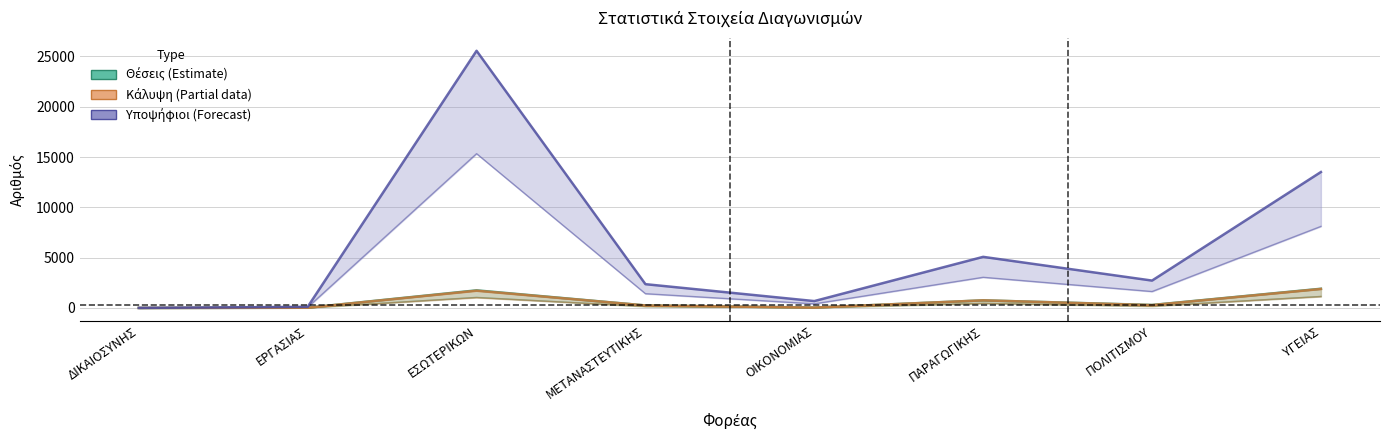

How many interior local valleys does the ΥΠΟΨΗΦΙΟΙ series have?

2